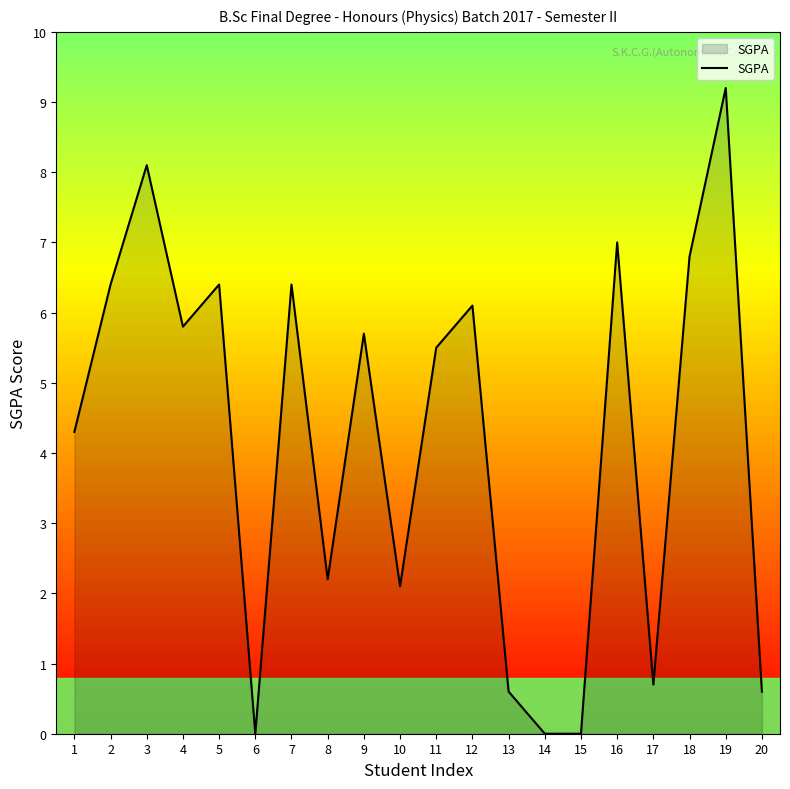

At which category does the chart reach its peak across all series?

19